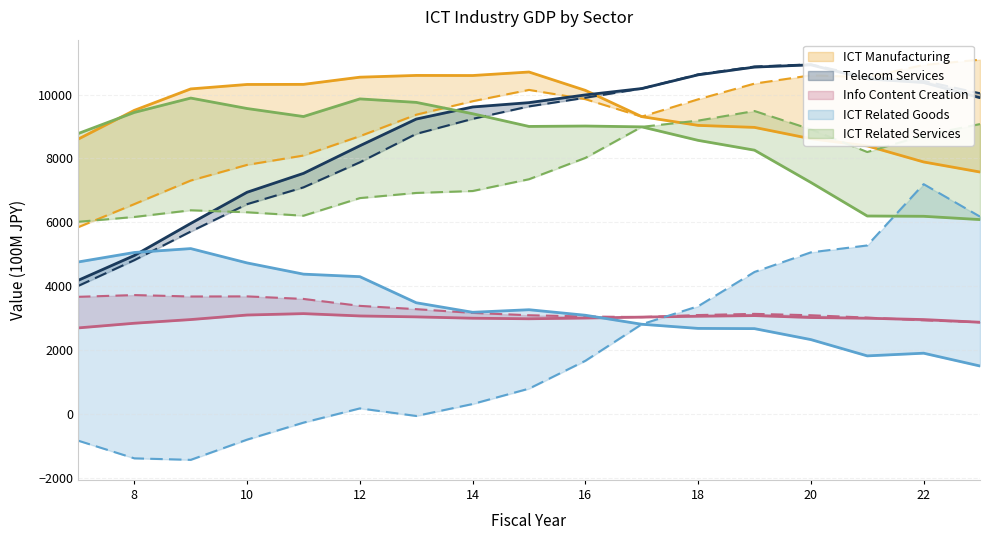

Which series has the largest total across all categories?

ICT Manufacturing